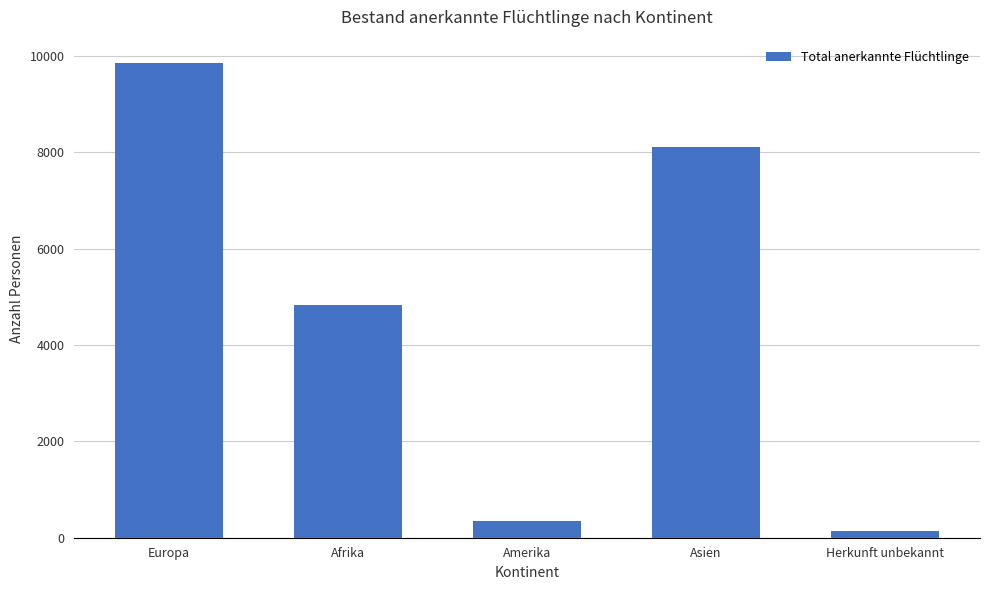

What is the maximum value shown in the chart?

9842